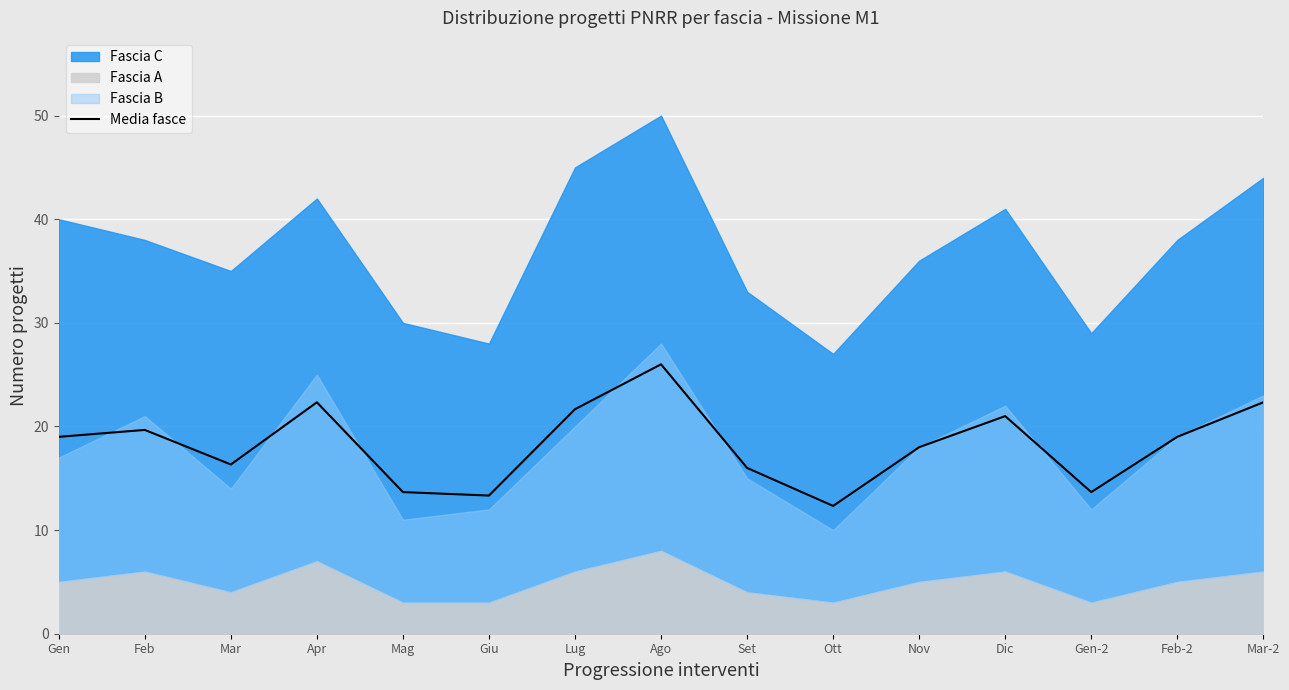

List the labels in order of value, largest first.

Ago, Apr, Mar-2, Lug, Dic, Feb, Gen, Feb-2, Nov, Mar, Set, Mag, Gen-2, Giu, Ott